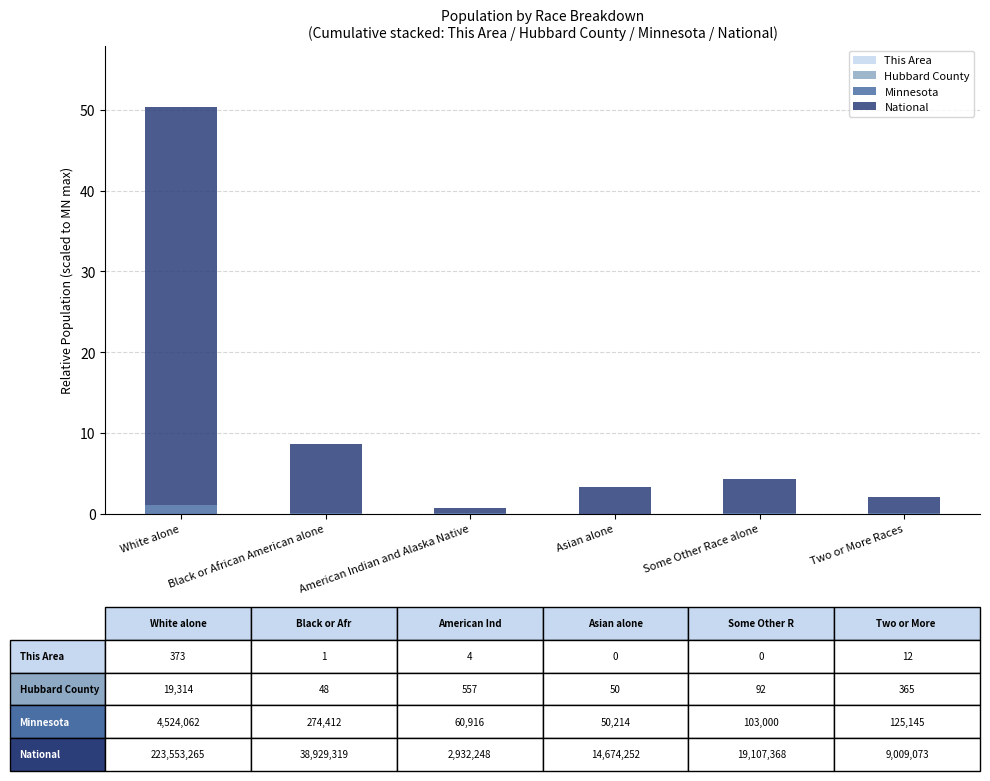

At which category is the sum across all series the highest?

White alone